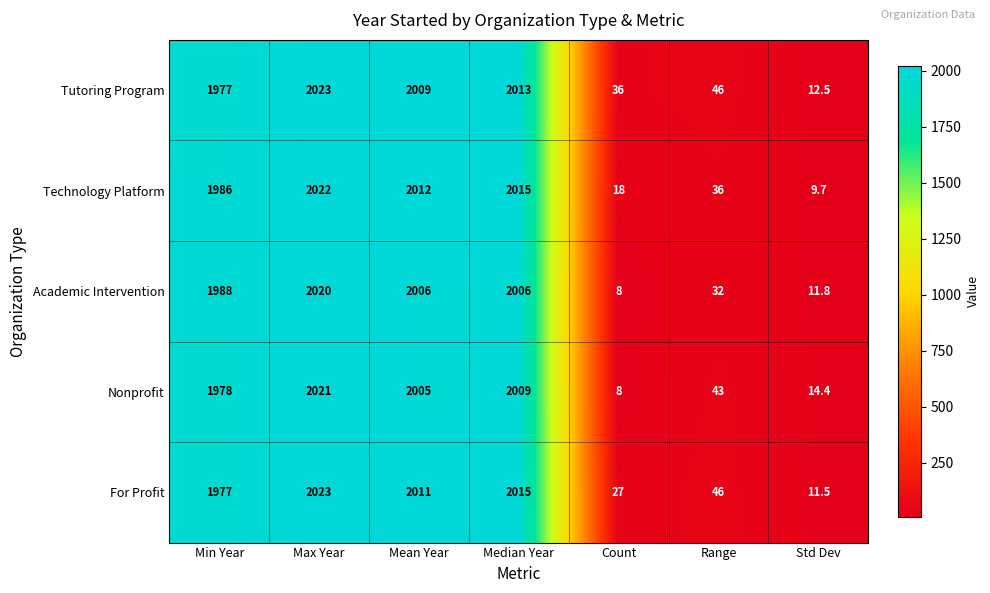

At Std Dev, list the series in order from largest to smallest.

Nonprofit, Tutoring Program, Academic Intervention, For Profit, Technology Platform